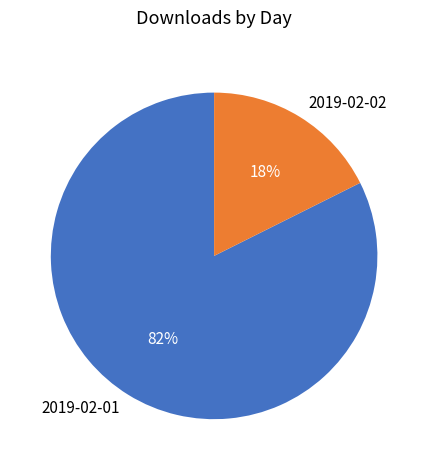

Does any single category account for the majority?

Yes